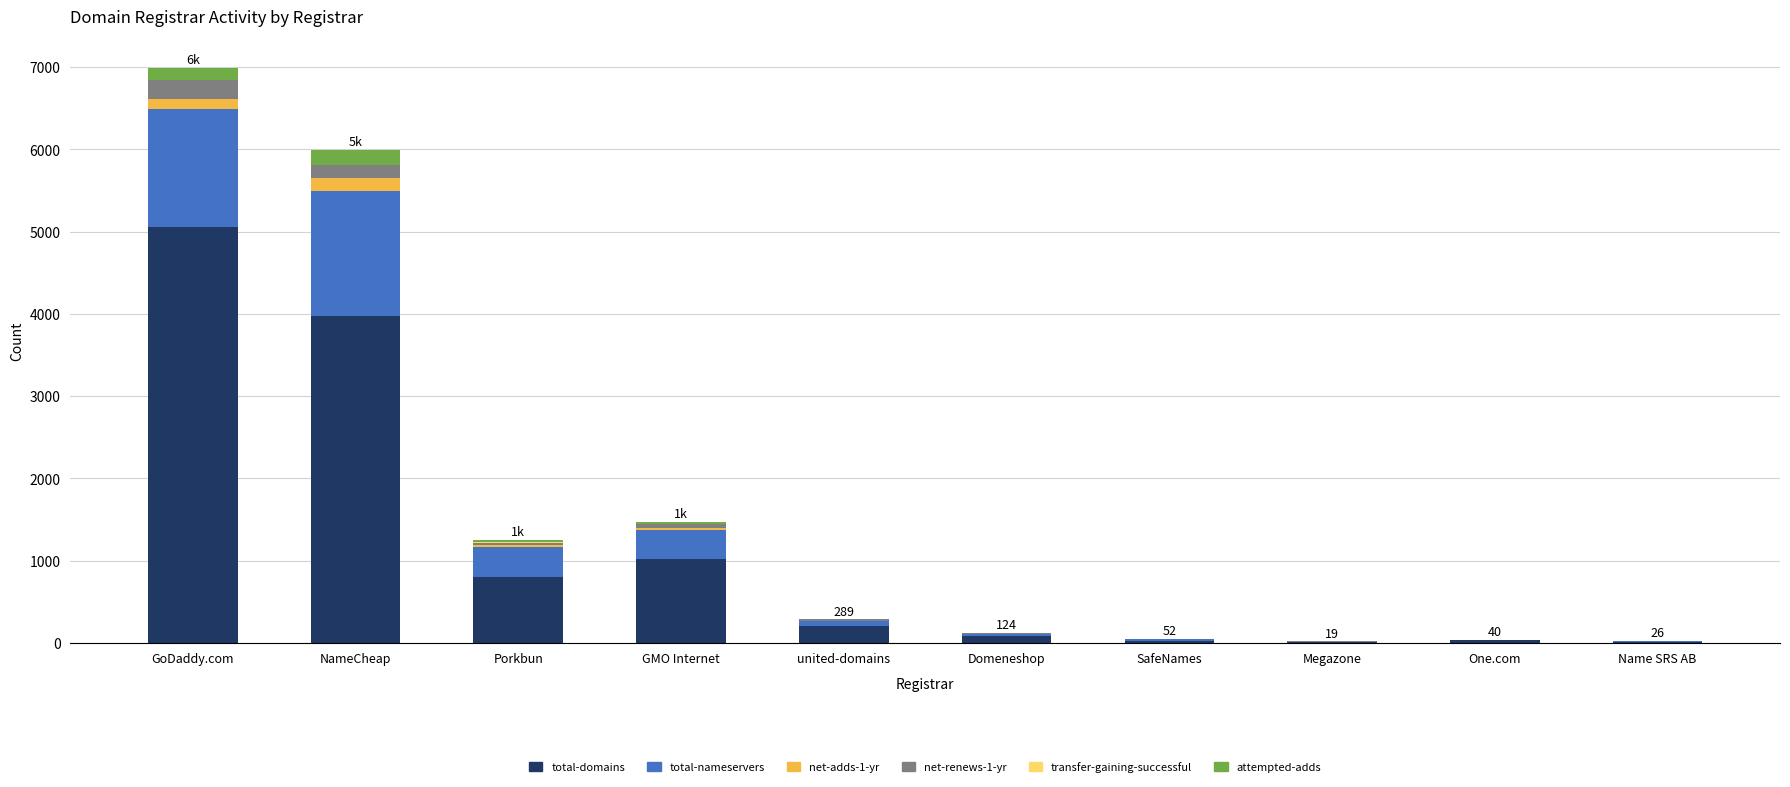

At which category is the sum across all series the highest?

GoDaddy.com